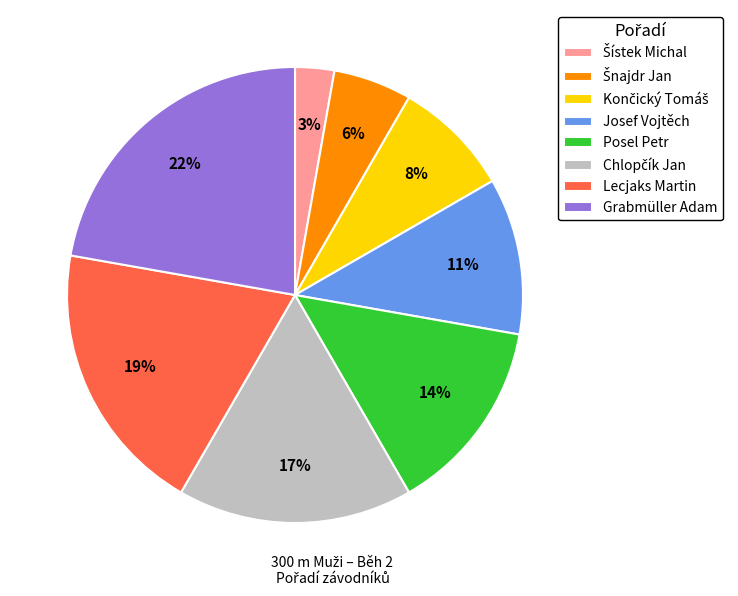

Combined, do Lecjaks Martin and Posel Petr account for over 50%?

No